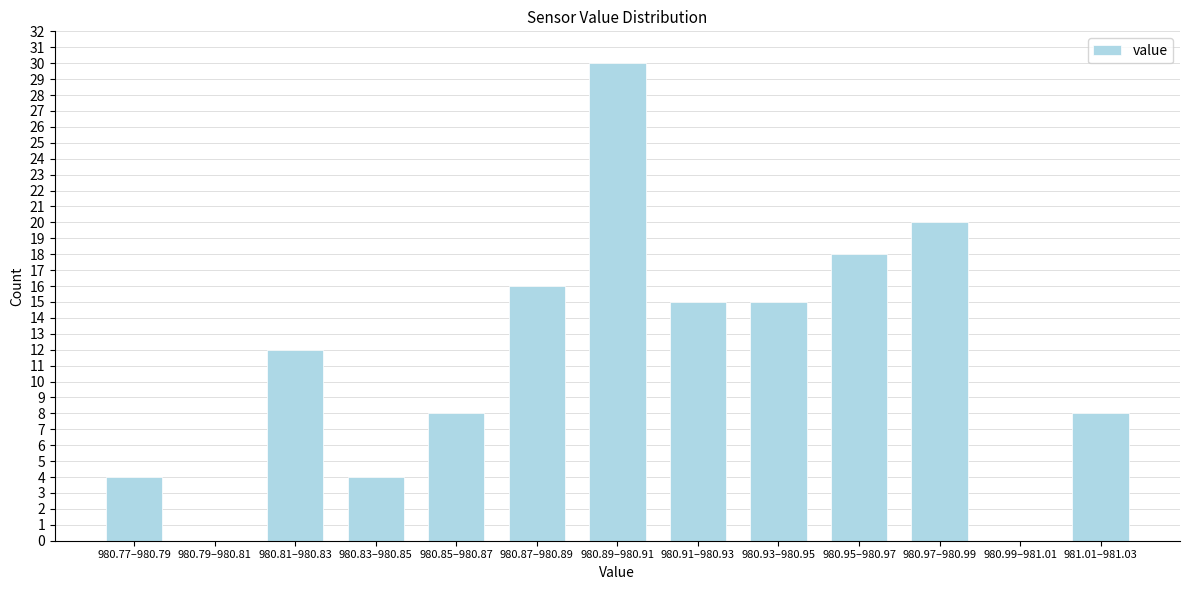

Reading left to right, list all the values displayed in this chart.

980.77–980.79=4	980.79–980.81=0	980.81–980.83=12	980.83–980.85=4	980.85–980.87=8	980.87–980.89=16	980.89–980.91=30	980.91–980.93=15	980.93–980.95=15	980.95–980.97=18	980.97–980.99=20	980.99–981.01=0	981.01–981.03=8